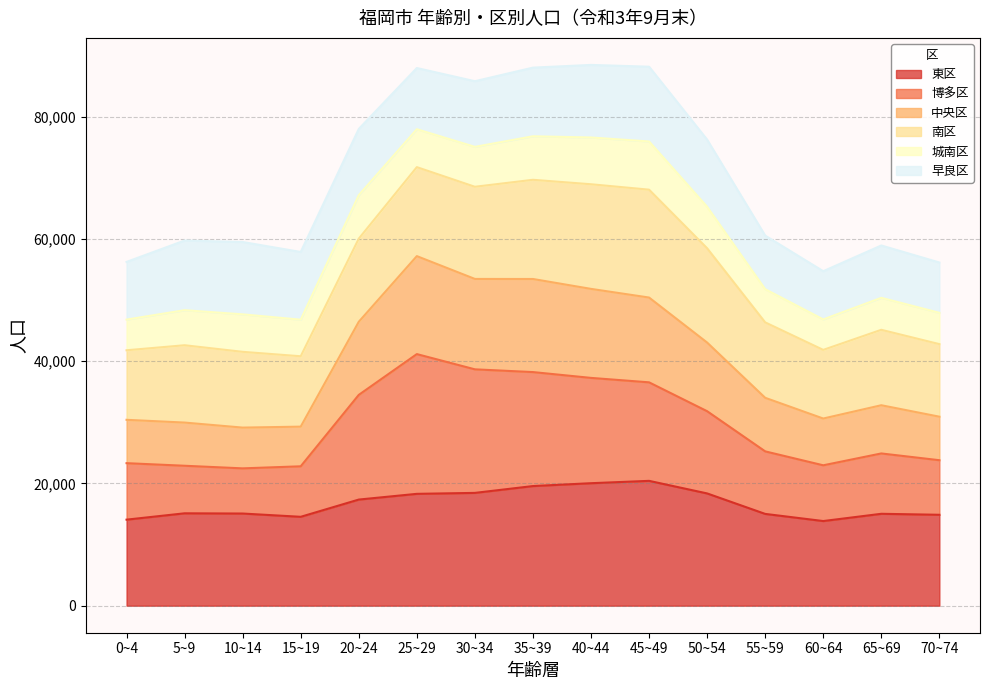

True or false: 東区 has more than 0 points higher than both neighbors.

True